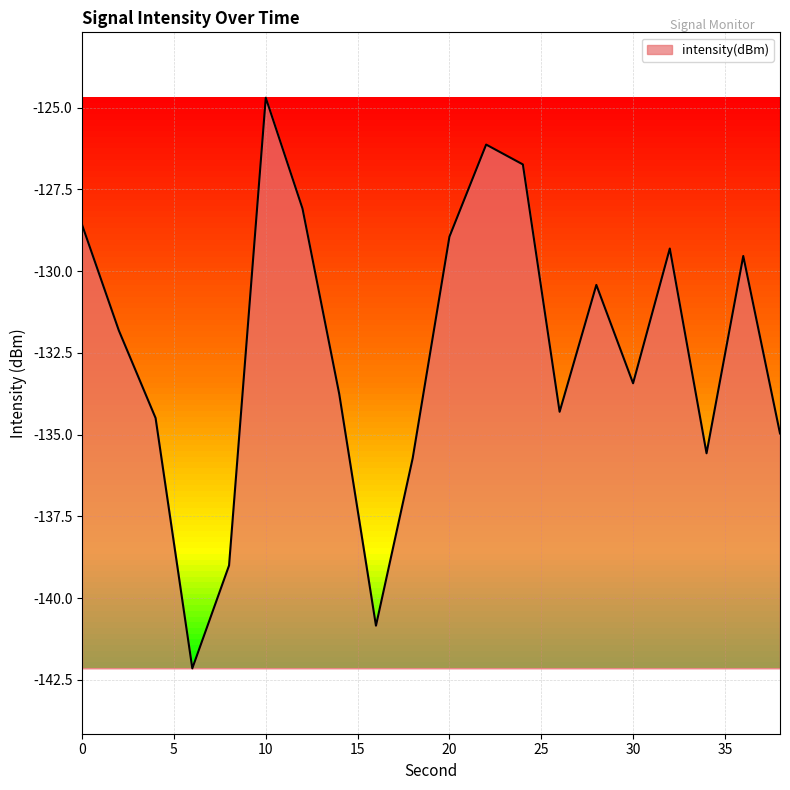

What is the difference between the maximum and minimum values?

17.5